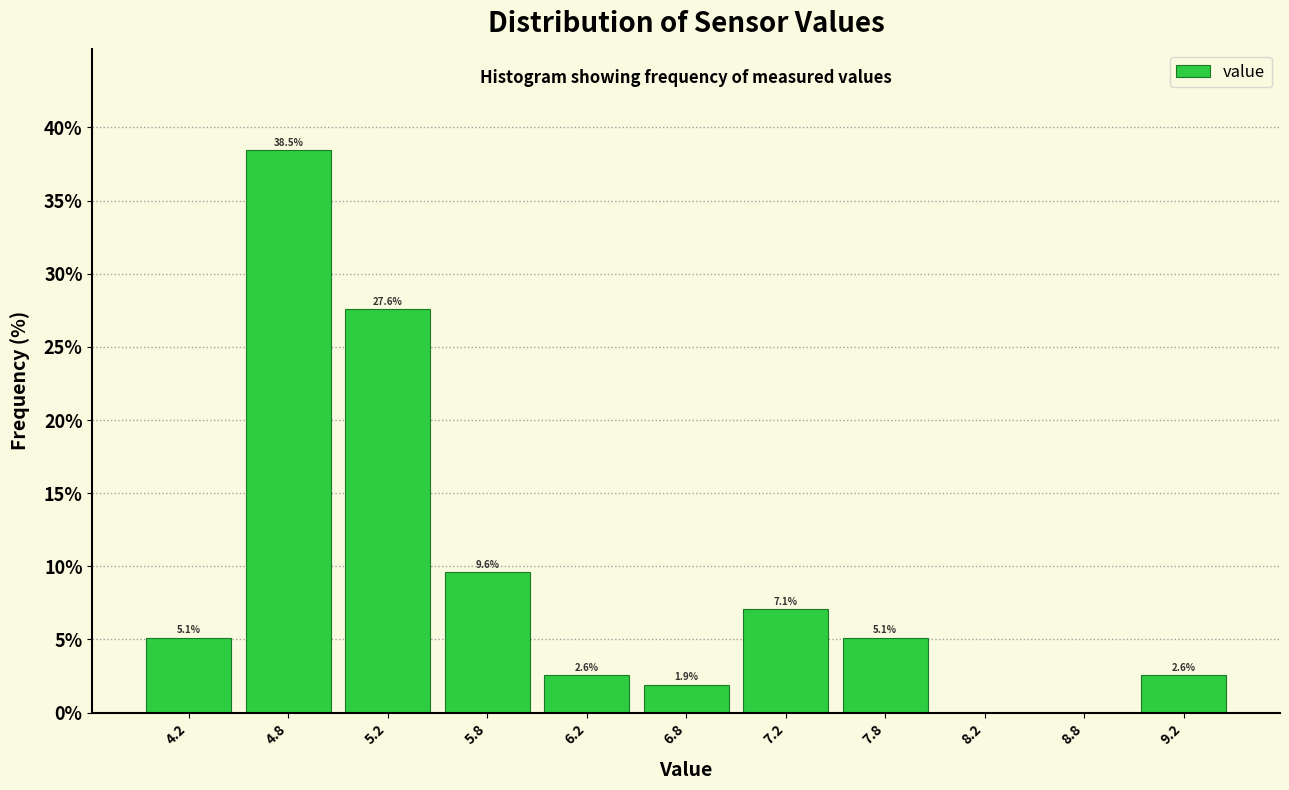

Over which range of the x-axis is the bar tallest?

4.5 to 5.0